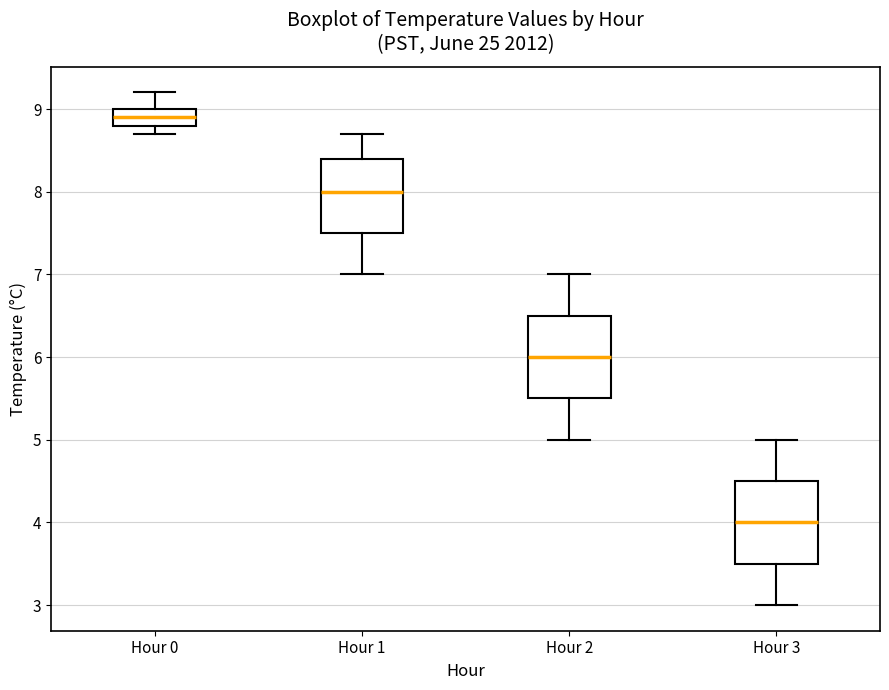

Reading left to right, read every box against the y-axis: the position of its median line, the range the box covers, and the ends of its whiskers. The values are not printed on the chart, so give them approximately, as read against the axis.

Hour 0: median 8.9, box 8.8 to 9.0, whiskers 8.7 to 9.2
Hour 1: median 8.0, box 7.5 to 8.4, whiskers 7.0 to 8.7
Hour 2: median 6.0, box 5.5 to 6.5, whiskers 5.0 to 7.0
Hour 3: median 4.0, box 3.5 to 4.5, whiskers 3.0 to 5.0